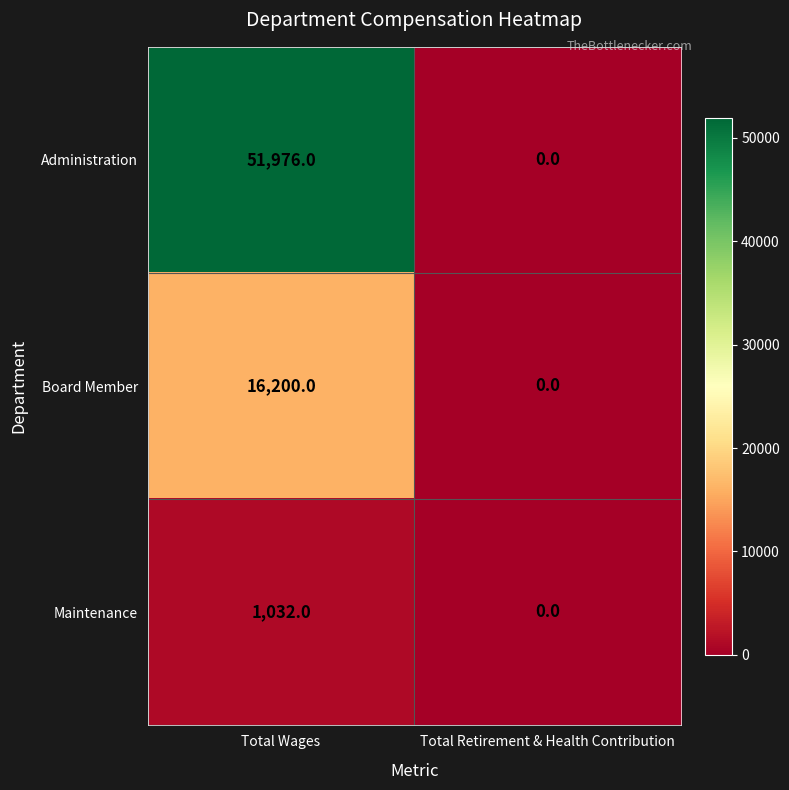

Reading right to left, list all the values displayed in this chart.

Administration: Total Retirement & Health Contribution=0	Total Wages=51976
Board Member: Total Retirement & Health Contribution=0	Total Wages=16200
Maintenance: Total Retirement & Health Contribution=0	Total Wages=1032